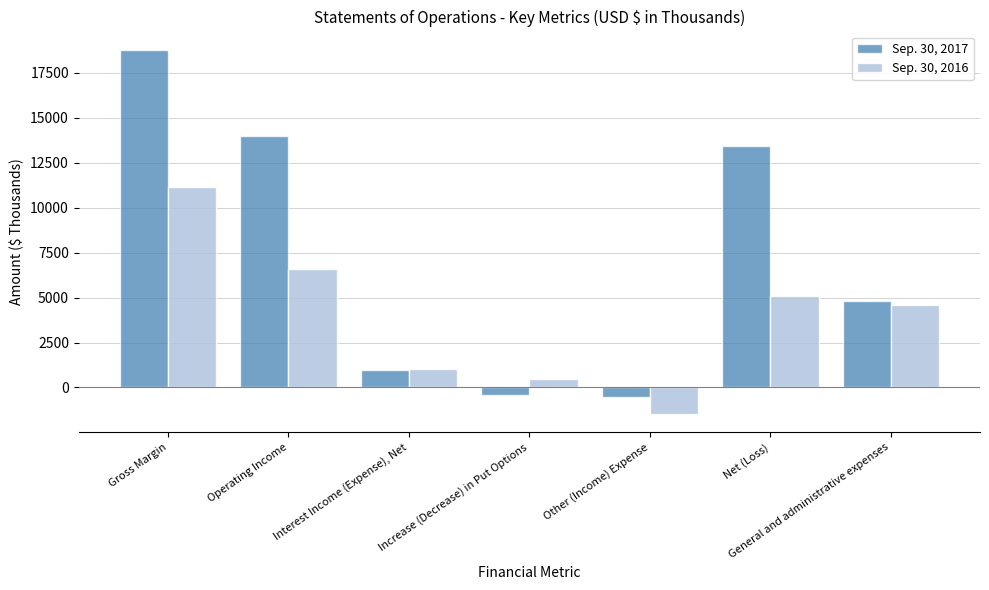

How many positive values does the Sep. 30, 2017 series have?

5